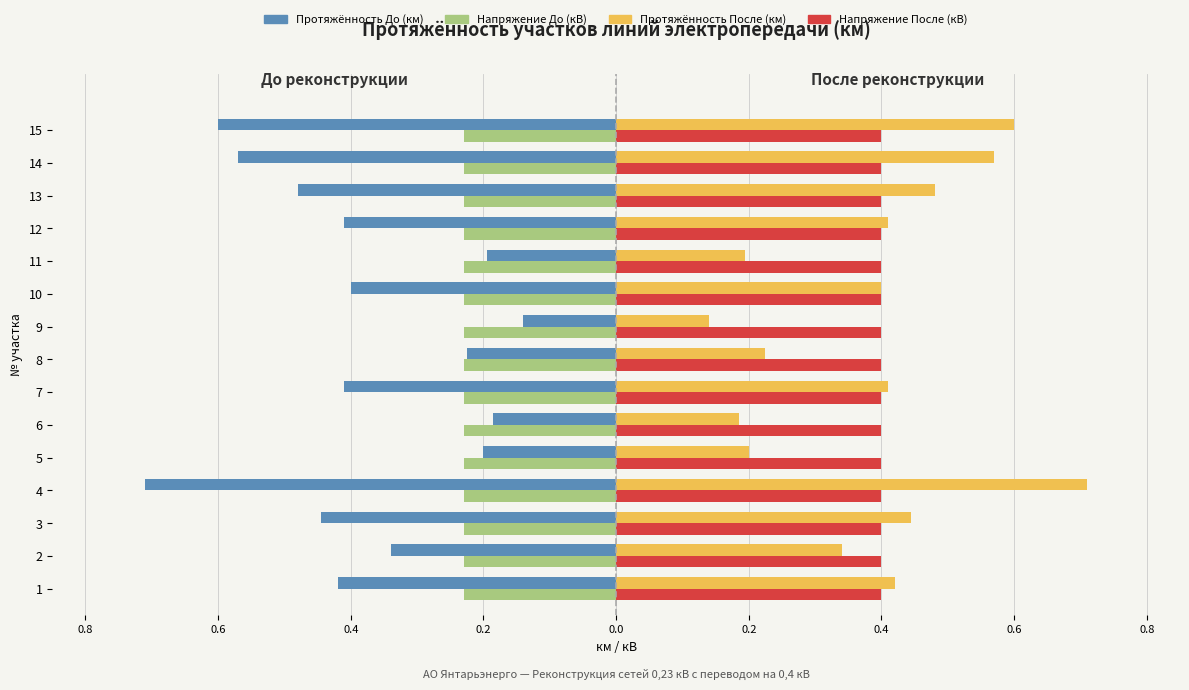

What are all the series names shown in the legend?

Протяжённость До (км), Напряжение До (кВ), Протяжённость После (км), Напряжение После (кВ)